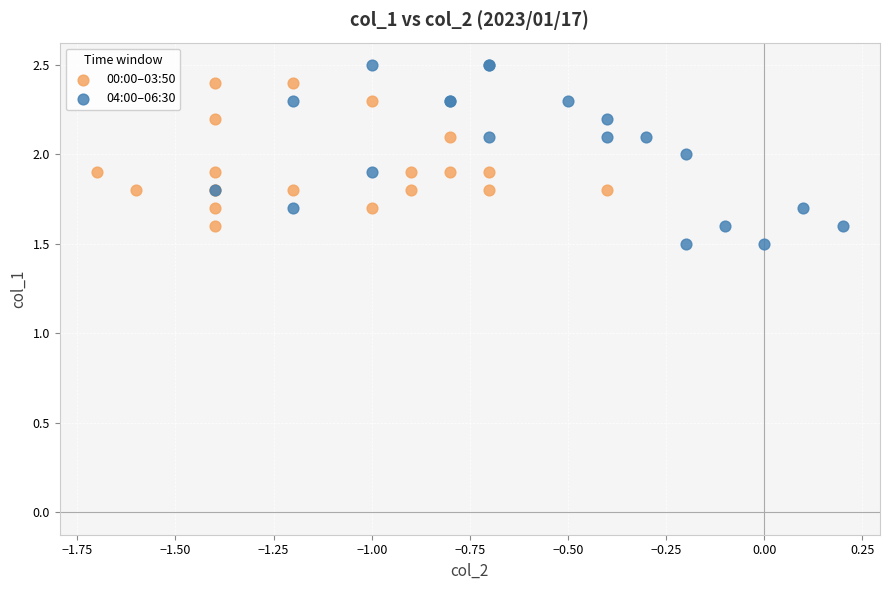

Which series has the widest spread of Y values?

04:00–06:30